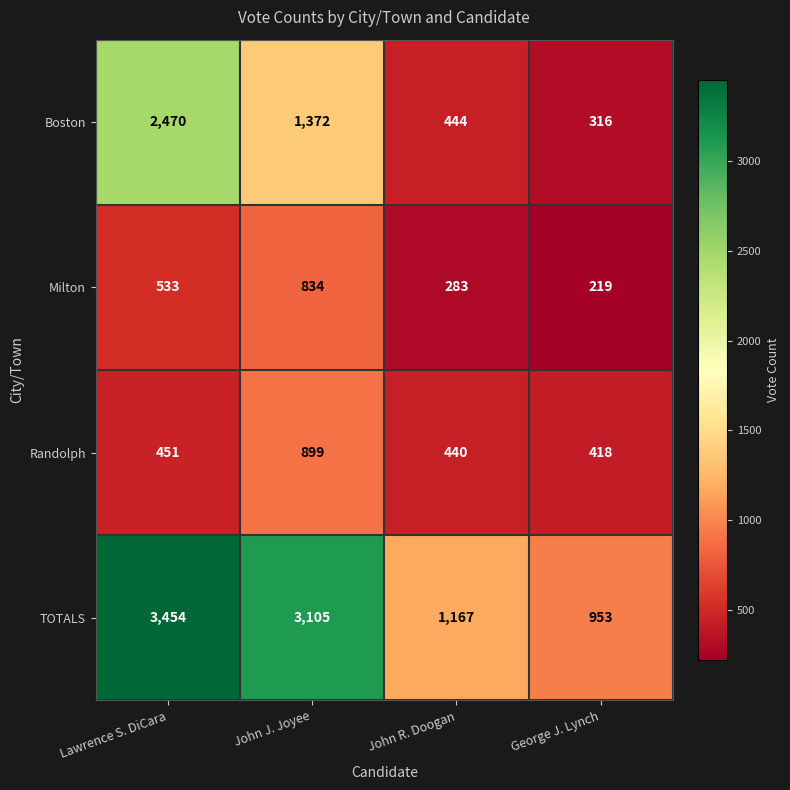

Is it true that Randolph equals 440 at John R. Doogan?

True